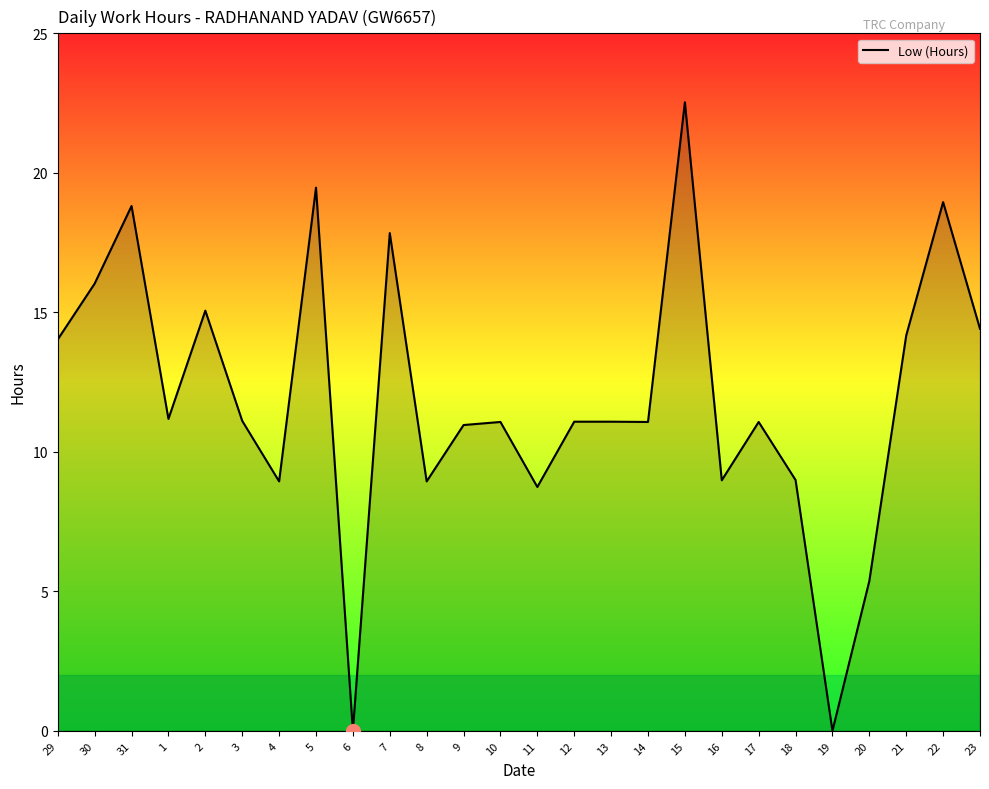

What is the difference between the values at 4 and 1?

2.2